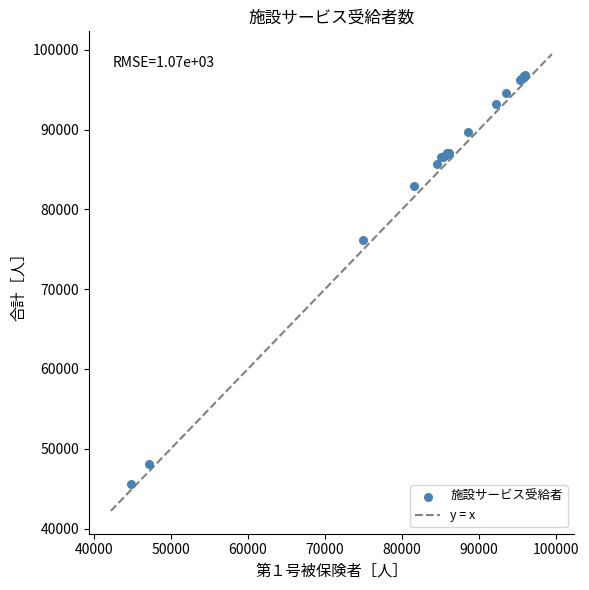

What Y value in the scatter plot is closest to 71244?

76139